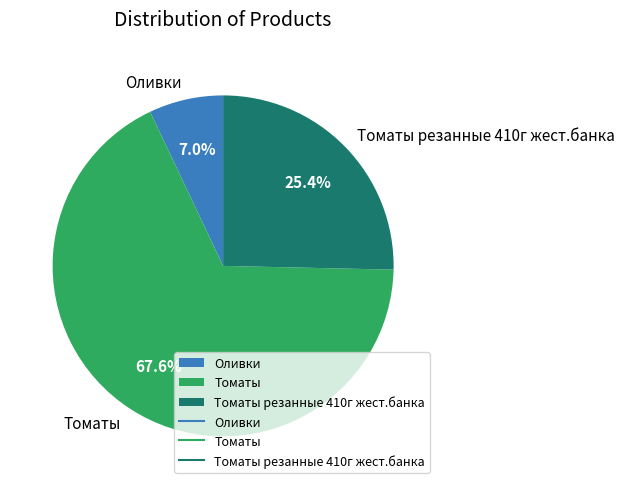

Rank the categories by value from highest to lowest.

Томаты, Томаты резанные 410г жест.банка, Оливки